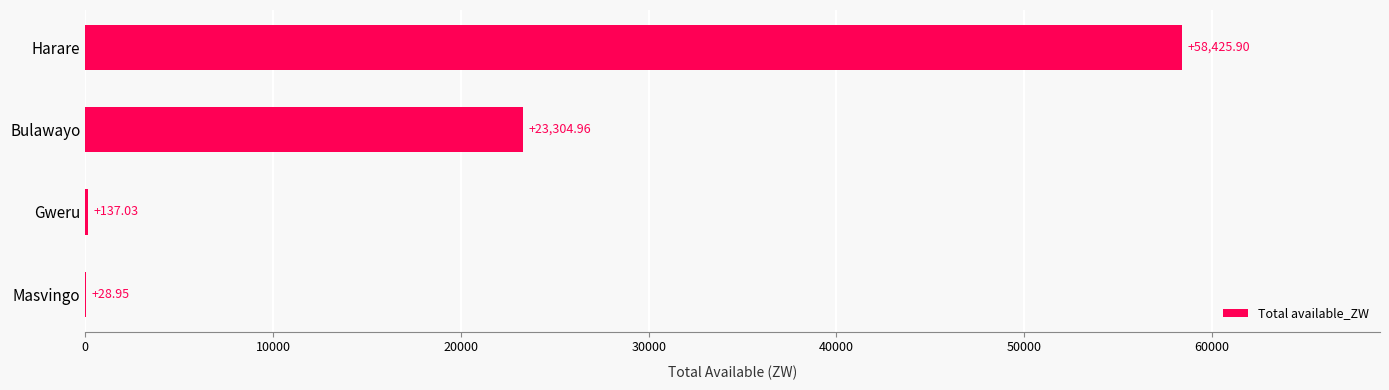

Which label corresponds to the largest value in the chart?

Harare